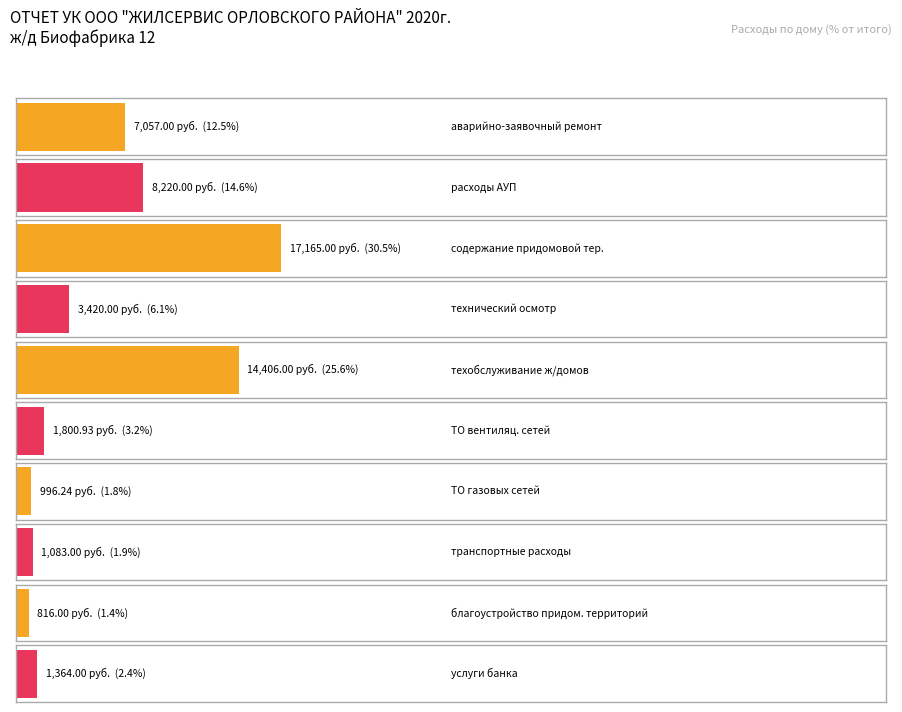

What position from the left is аварийно-заявочный ремонт?

1